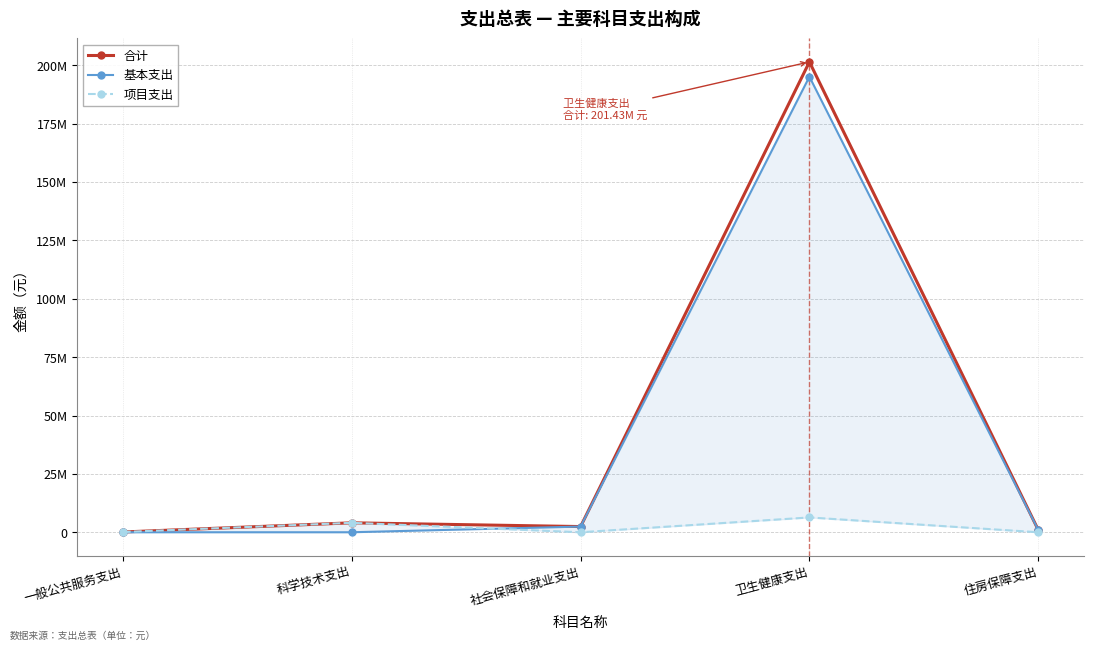

The value of 项目支出 at 卫生健康支出 is 4014343.6. True or false?

False